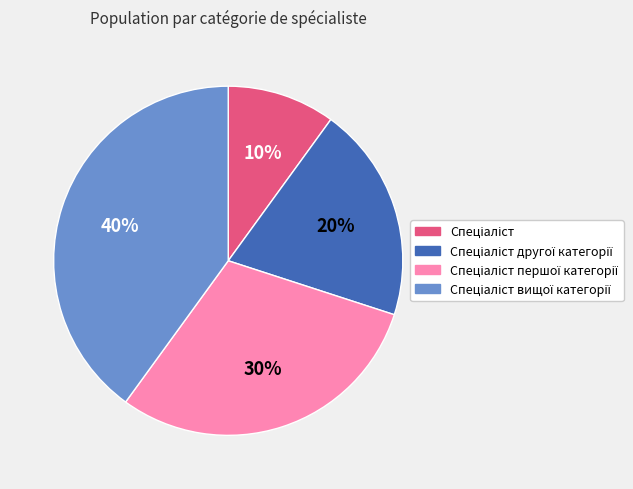

To the nearest percent, what is the average slice percentage?

25%